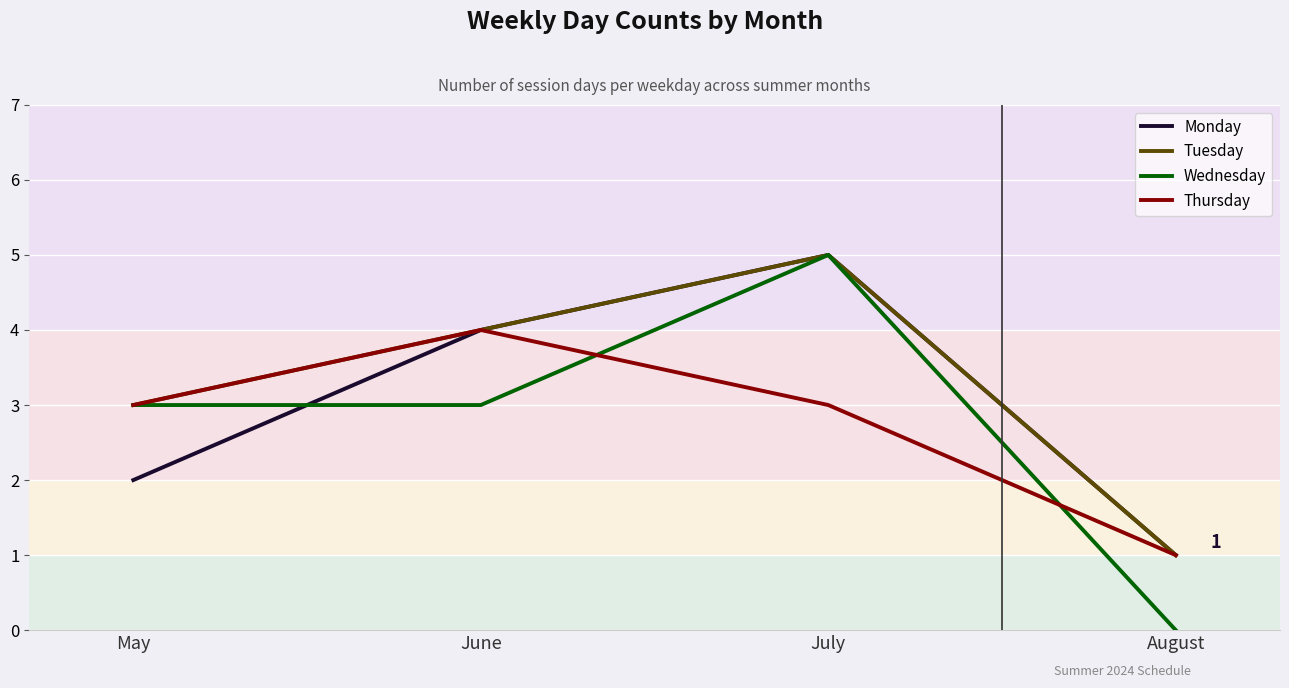

Reading left to right, transcribe all the data shown in this chart.

Monday: 2	4	5	1
Tuesday: 3	4	5	1
Wednesday: 3	3	5	0
Thursday: 3	4	3	1